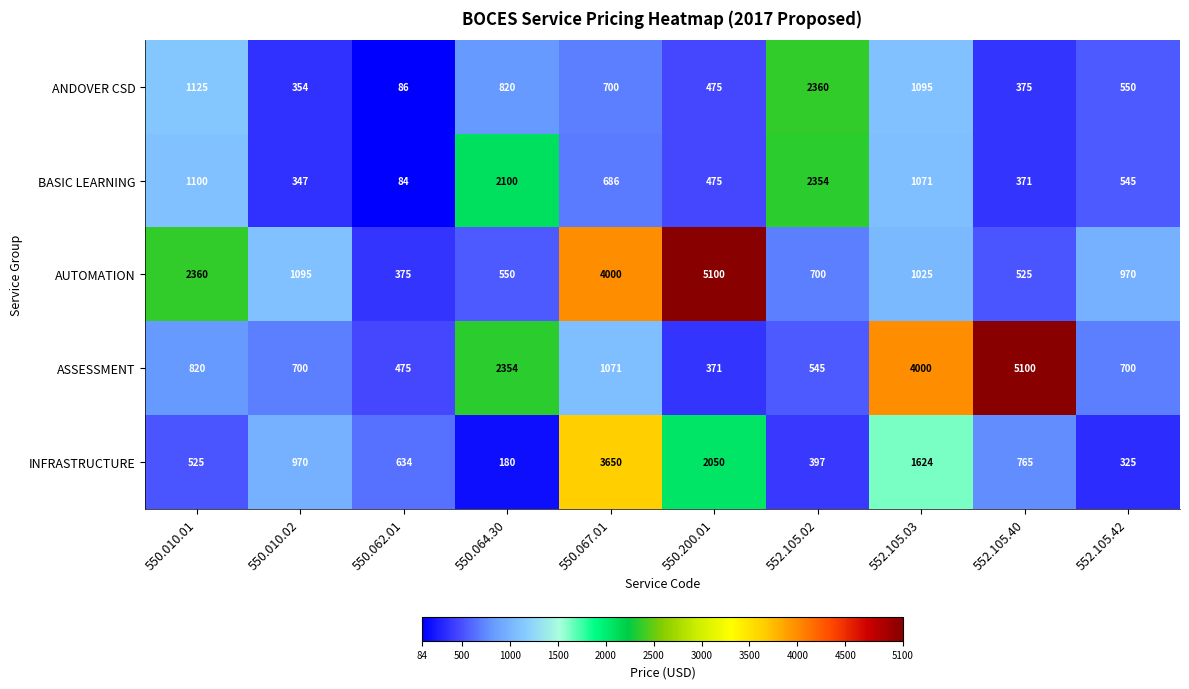

What is the difference between the maximum and minimum values in the ANDOVER CSD series?

2274